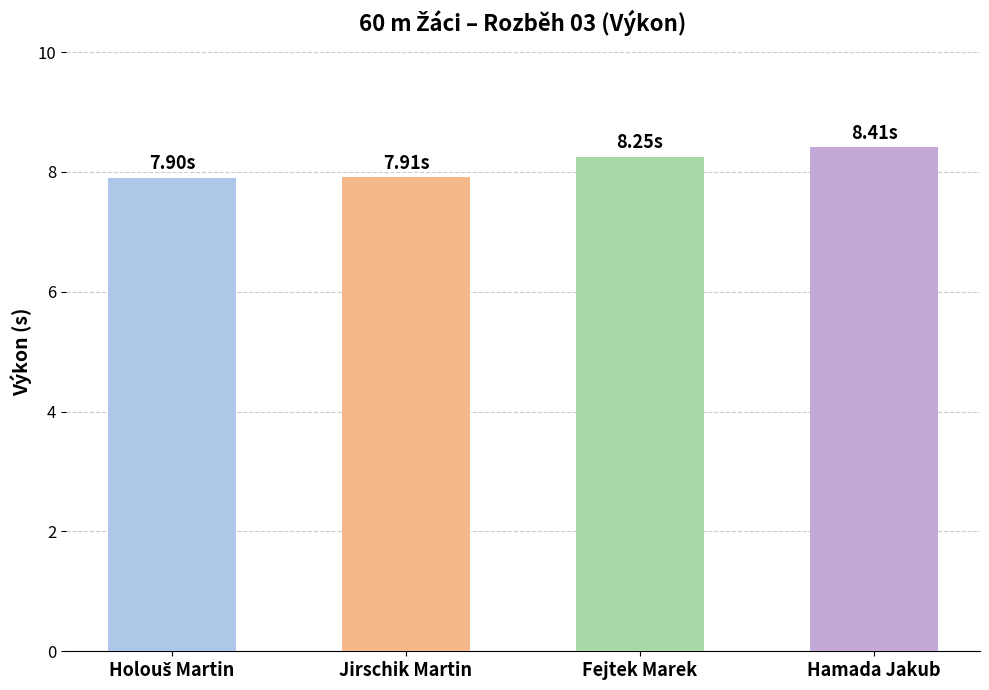

What is the difference between the maximum and minimum values?

0.5